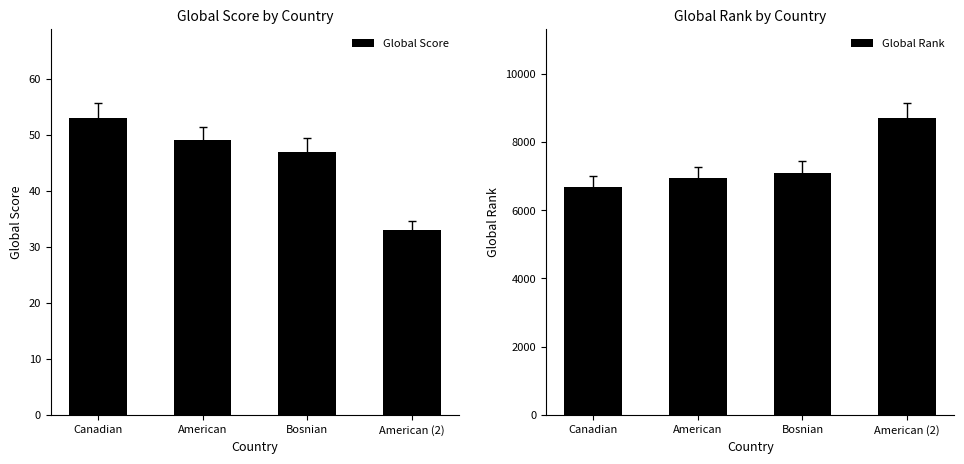

Reading left to right, list all the values displayed in this chart.

Global Score: 53	49	47	33
Global Rank: 6676	6930	7090	8705